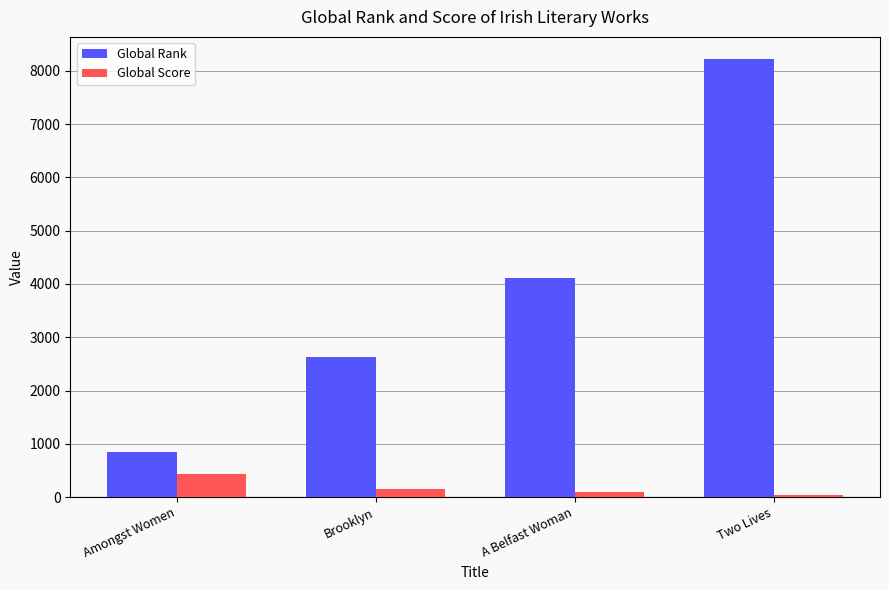

What is the minimum value for Global Rank?

842